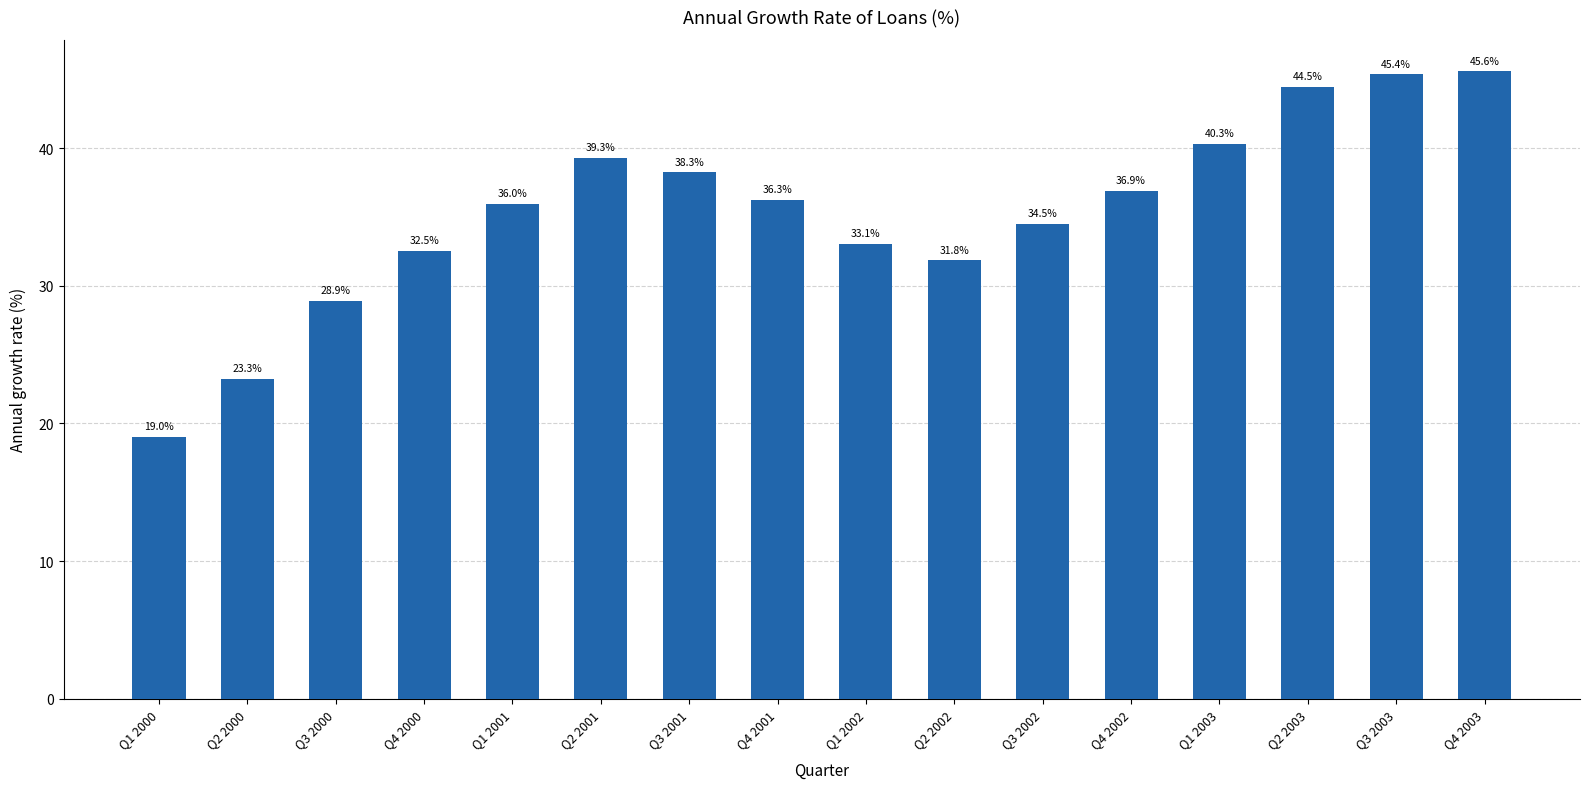

The chart shows a value of 45.6 at Q4 2003. True or false?

True